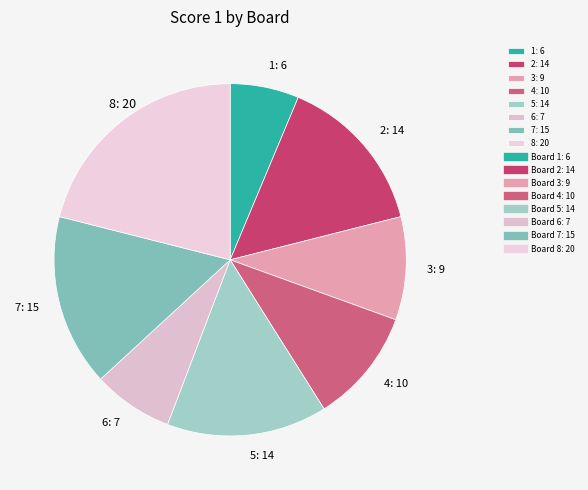

Combined, do 3 and 6 account for over 50%?

No